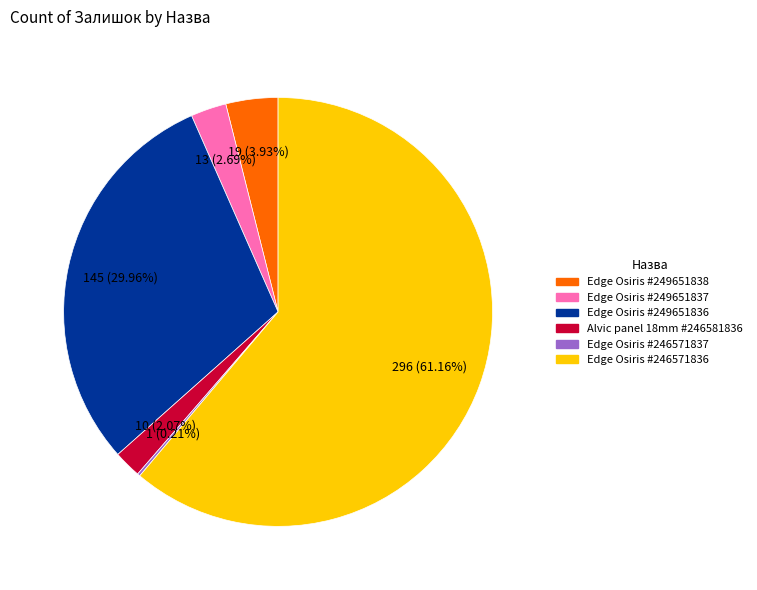

Is the sum of Edge Osiris #246571836 and Edge Osiris #249651838 greater than half?

Yes